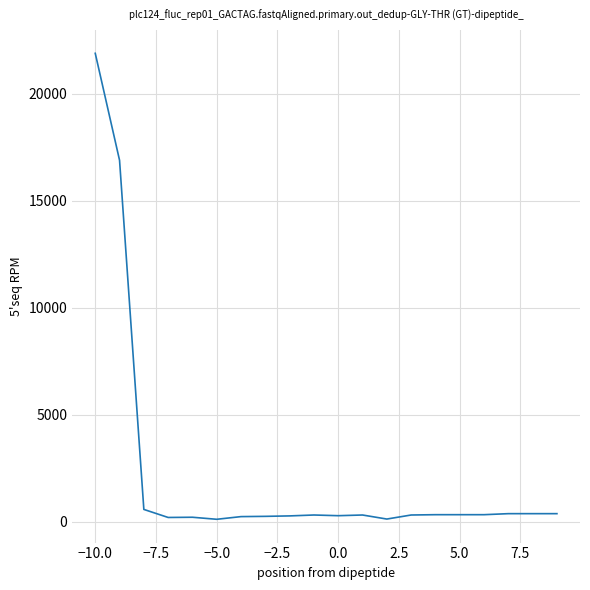

What is the maximum value shown in the chart?

21900